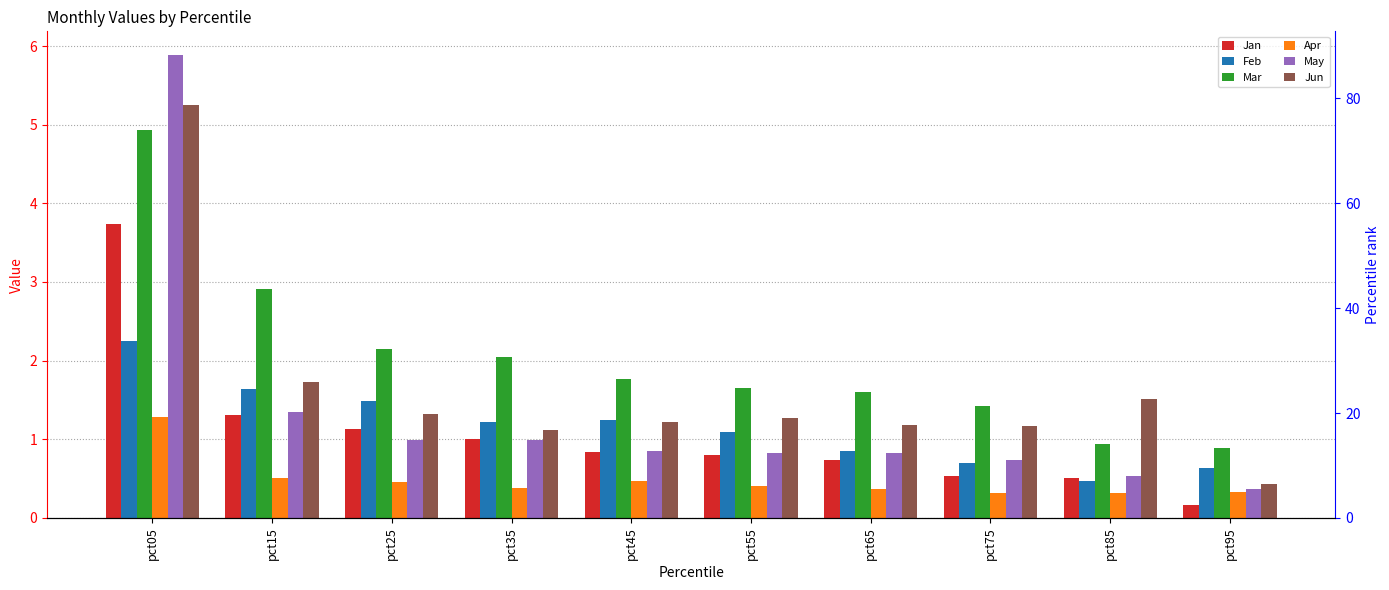

Rank the series at pct65 from lowest to highest value.

Apr, Jan, May, Feb, Jun, Mar